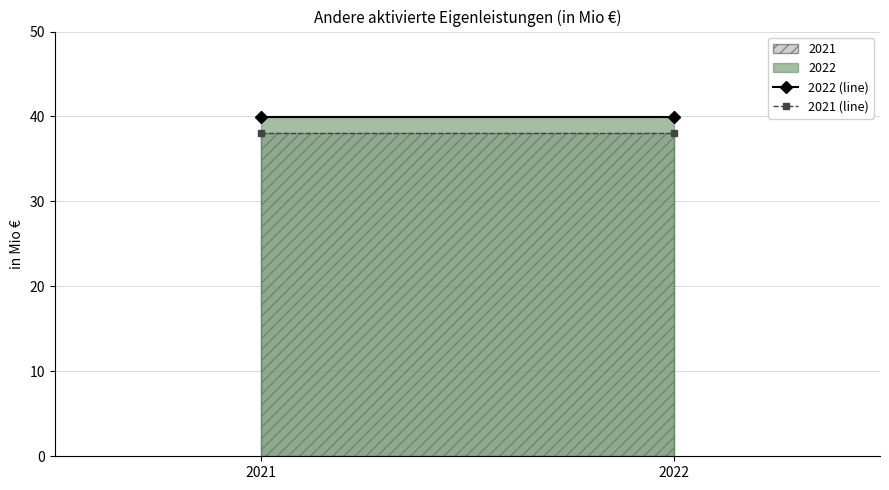

At how many categories does at least one series exceed 39?

2